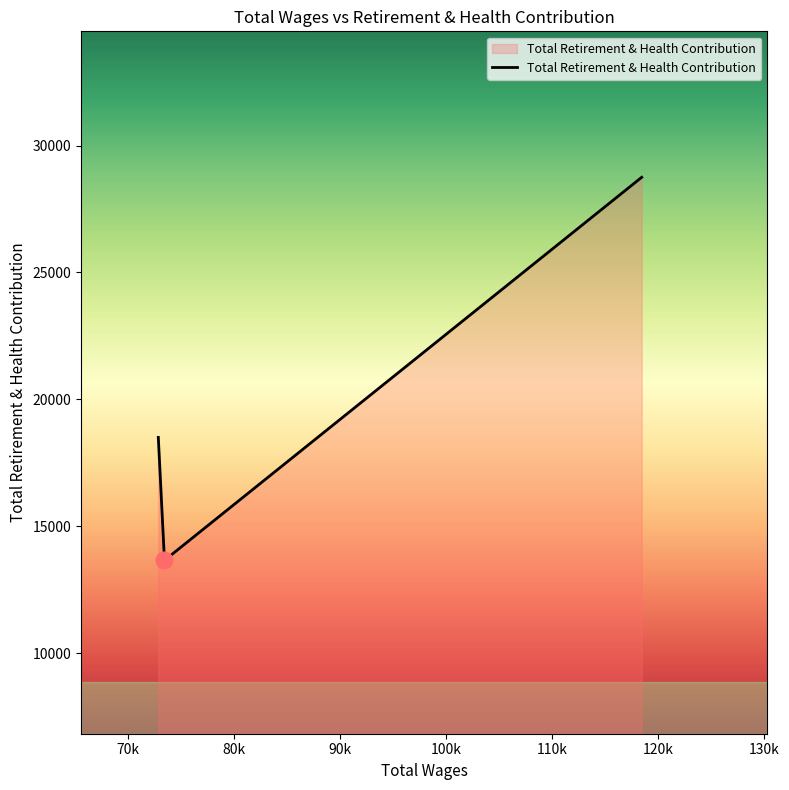

How many lines are shown in the chart?

1